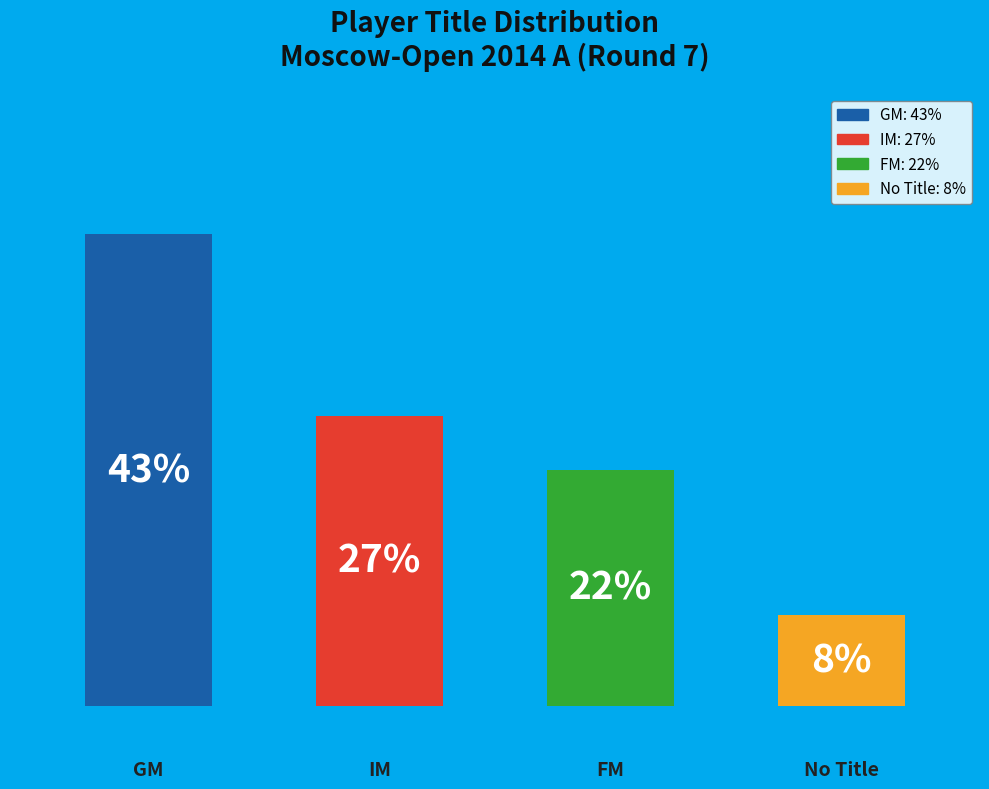

How many bars are there in total?

4